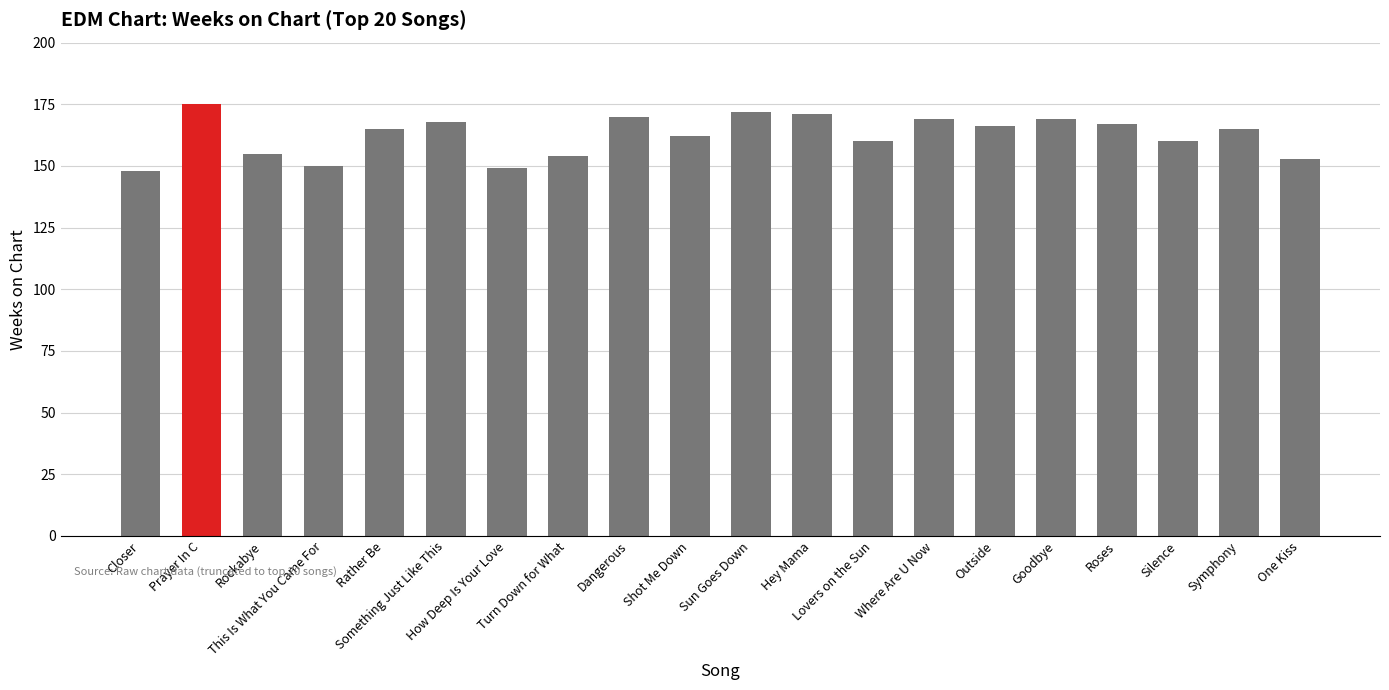

What is the greatest value displayed?

175